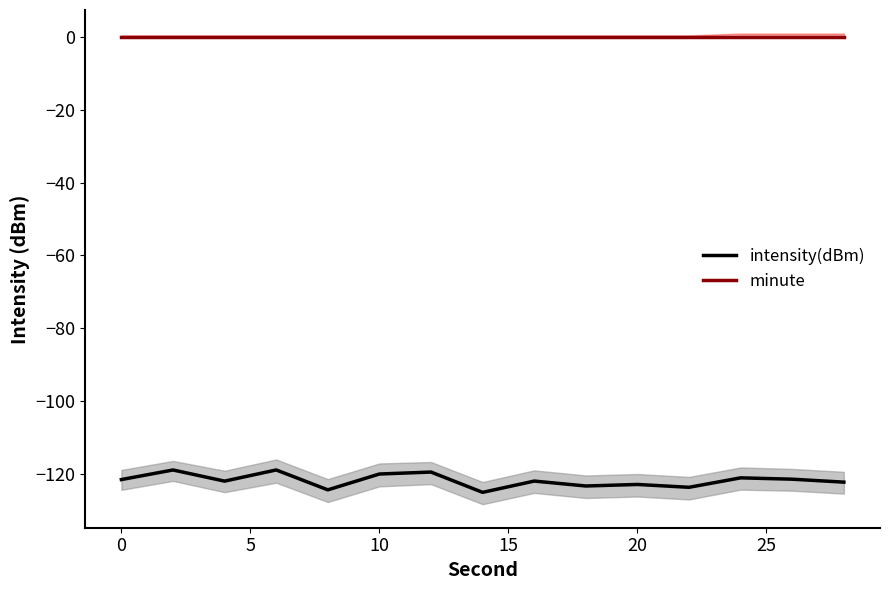

The value of intensity(dBm) at 0 is -62.1. True or false?

False